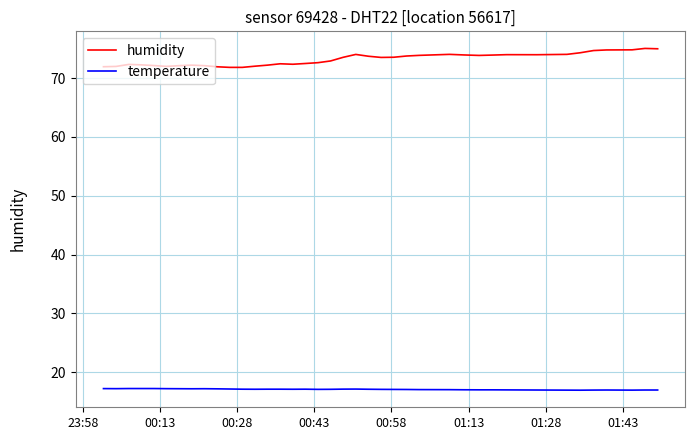

What is the greatest value displayed?

75.0